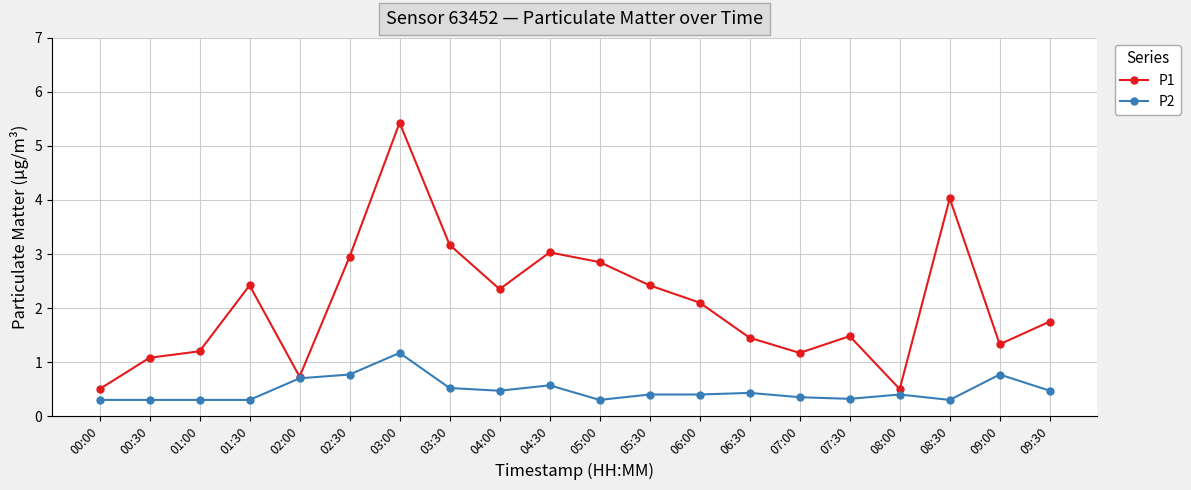

How many lines are shown in the chart?

2